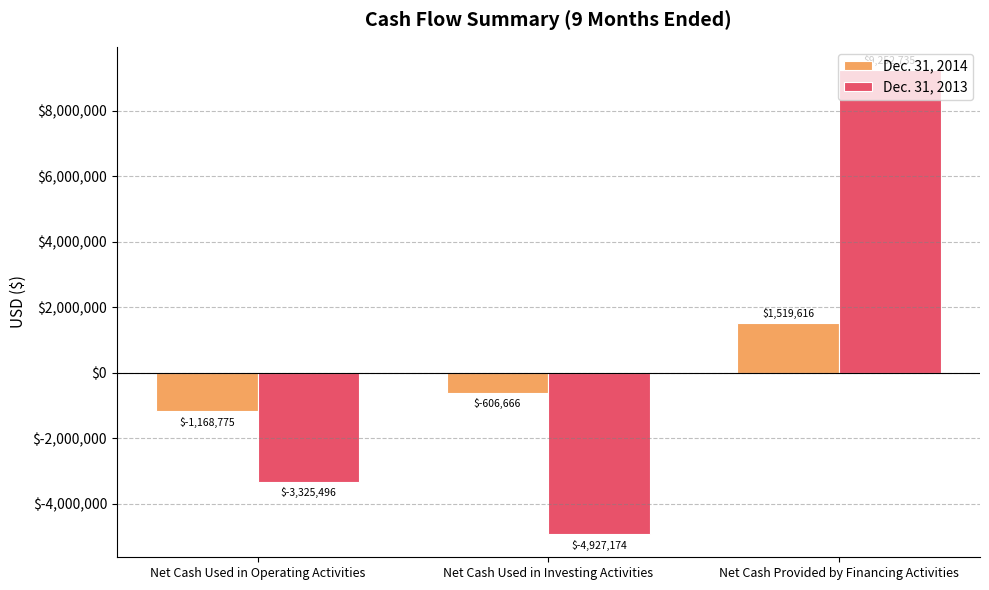

Which series has the largest range (max minus min)?

Dec. 31, 2013